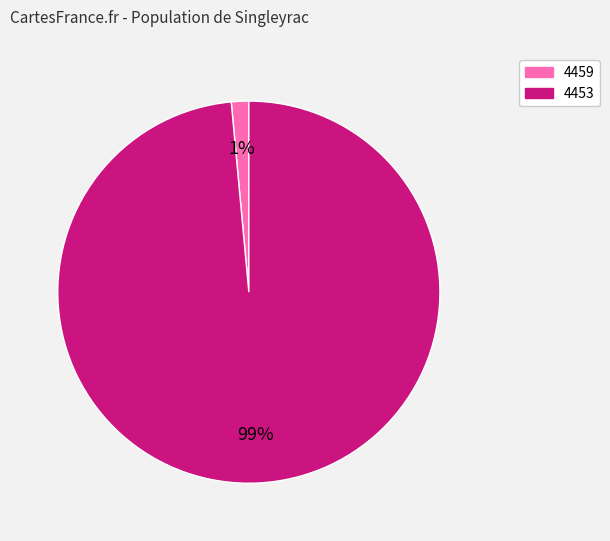

Combined, do 4453 and 4459 account for over 50%?

Yes